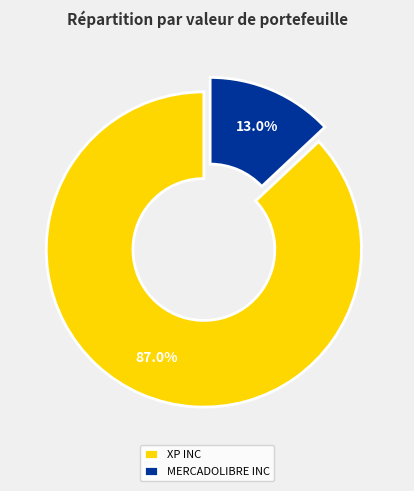

How many segments does this pie chart have?

2